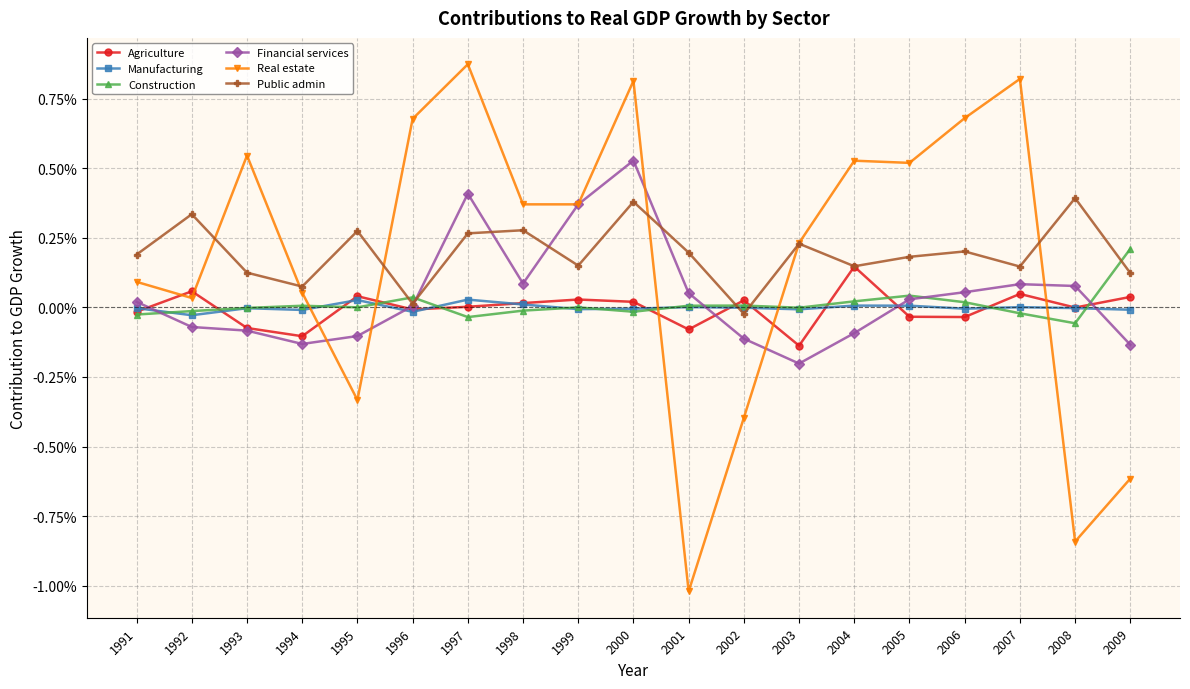

Is the value of Agriculture at 2003 greater than the value of Financial services at 1997?

No